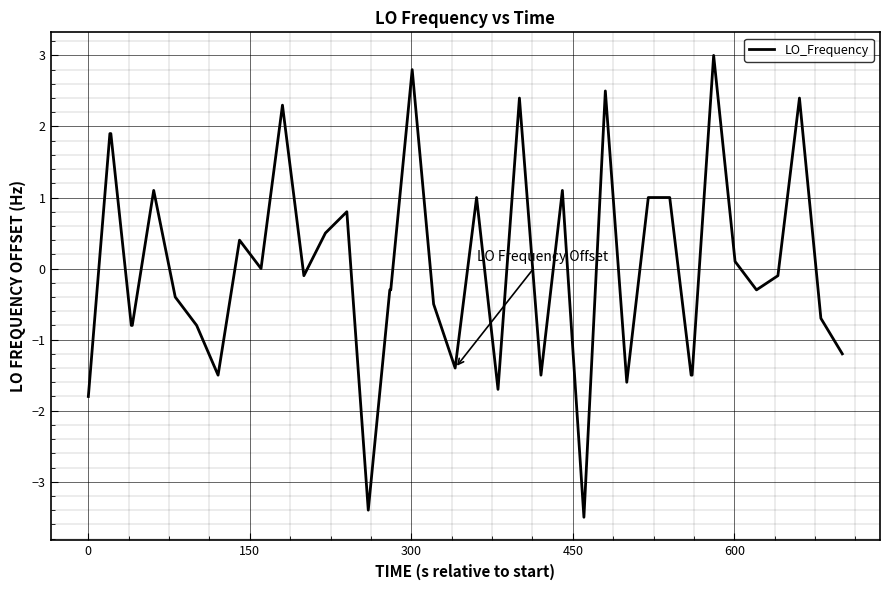

Reading right to left, what are all the values shown in this chart?

-1.2	-0.7	2.4	-0.1	-0.3	0.1	3.0	-1.5	-1.5	1.0	1.0	-1.6	2.5	-3.5	1.1	-1.5	2.4	-1.7	1.0	-1.4	-0.5	2.8	-0.3	-0.3	-3.4	0.8	0.5	-0.1	2.3	0.0	0.4	-1.5	-0.8	-0.4	1.1	-0.8	-0.8	1.9	1.9	-1.8